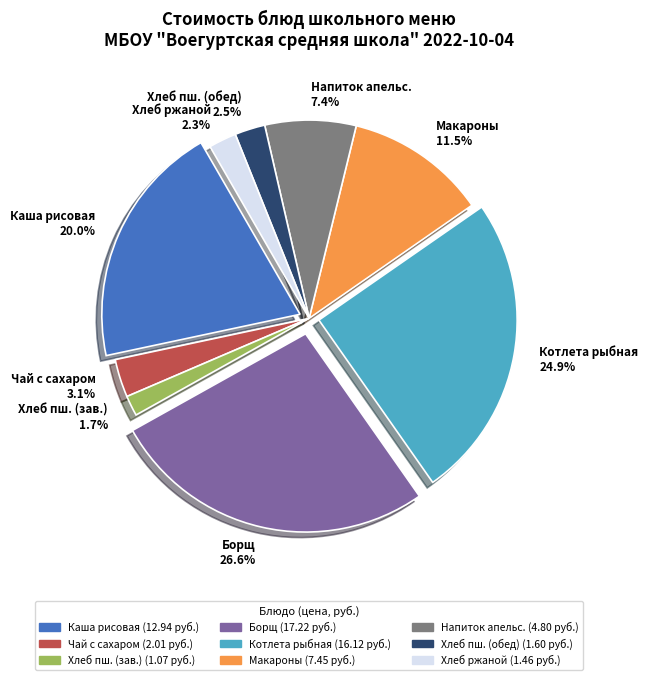

Which category has the smallest portion of the pie?

Хлеб пш. (зав.)